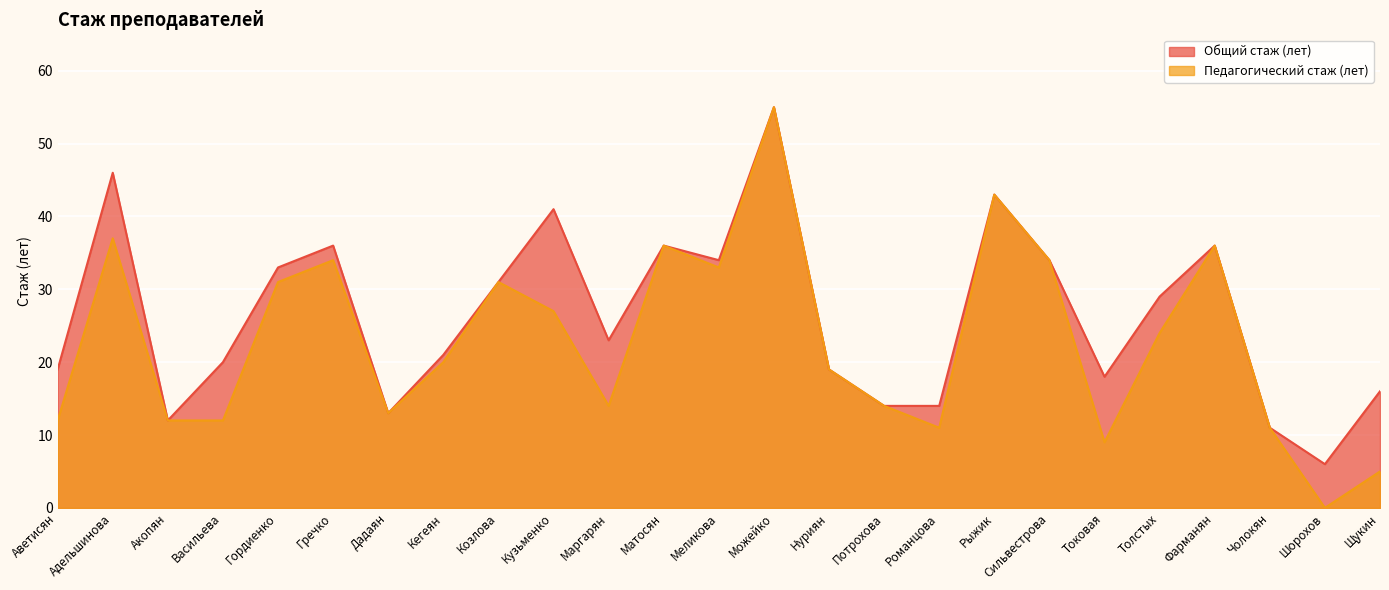

What are all the series names shown in the legend?

Общий стаж (лет), Педагогический стаж (лет)